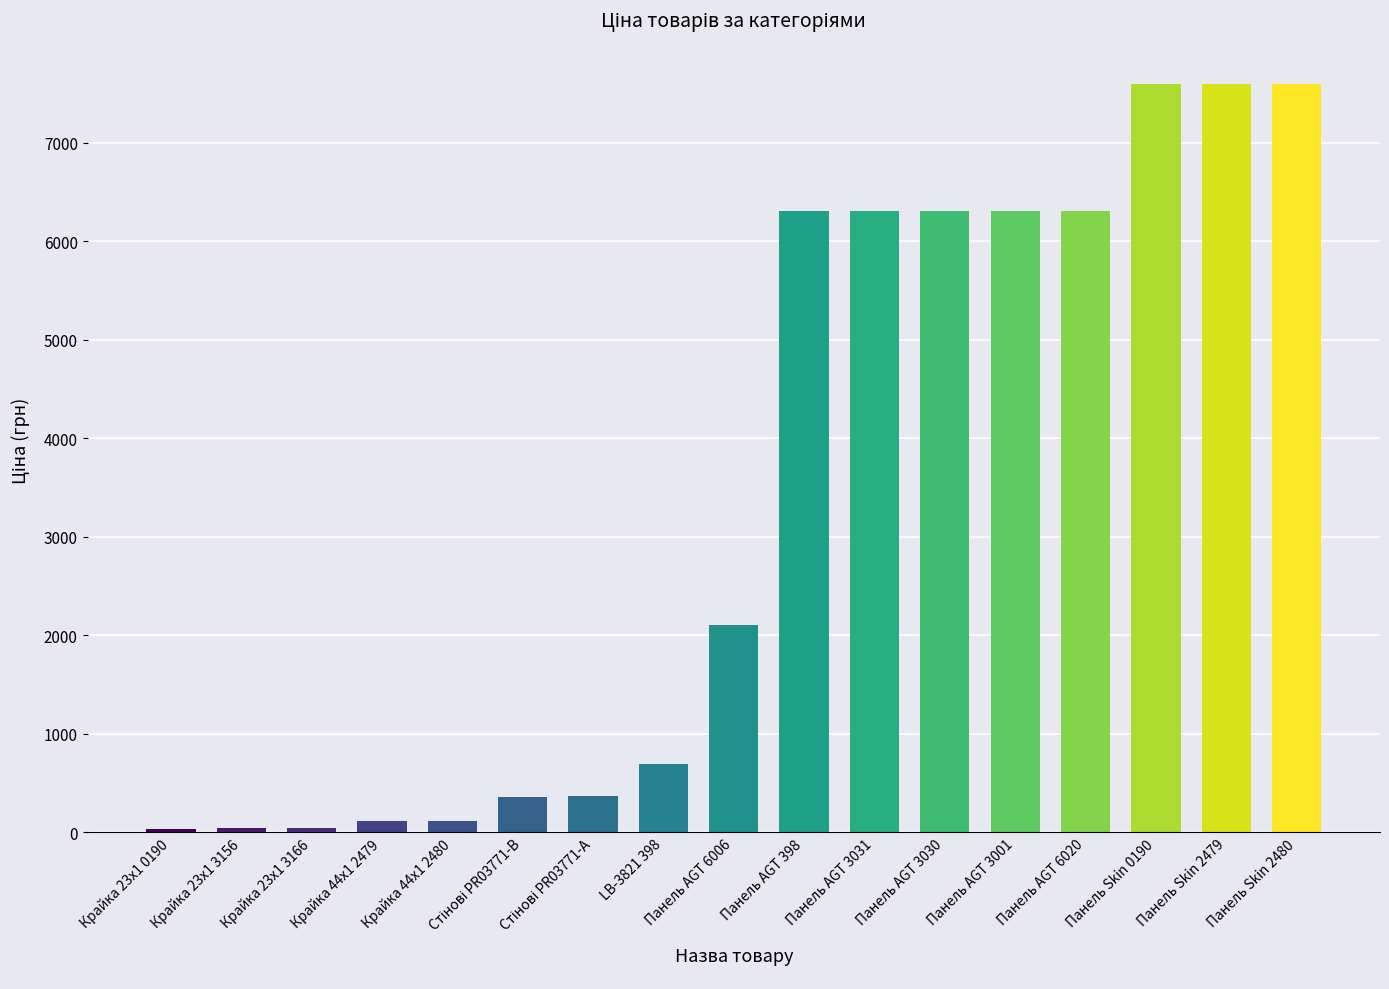

What is the average value?

3424.1